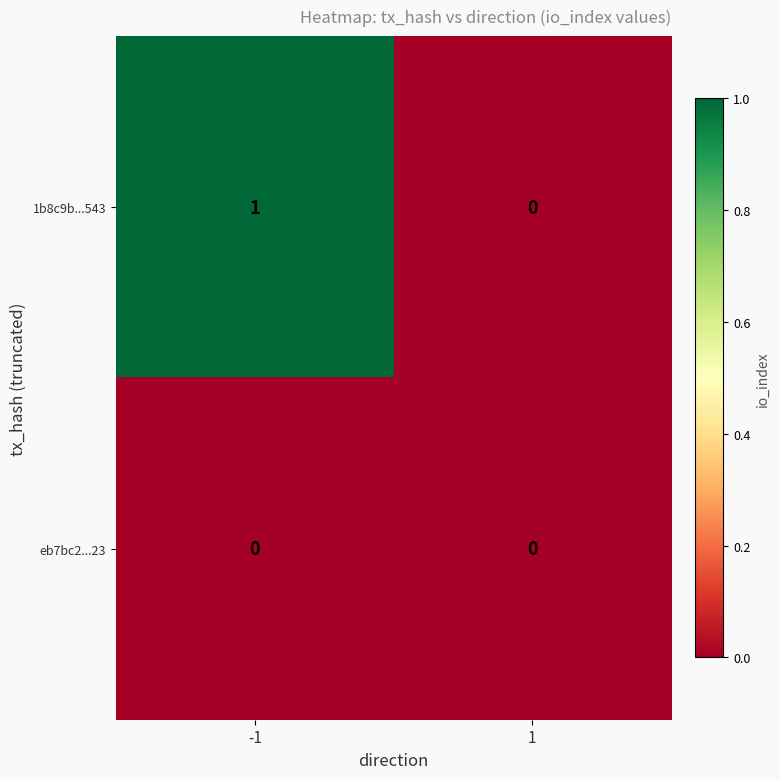

Is the value of 1b8c9b...543 at -1 greater than the value of eb7bc2...23 at 1?

Yes